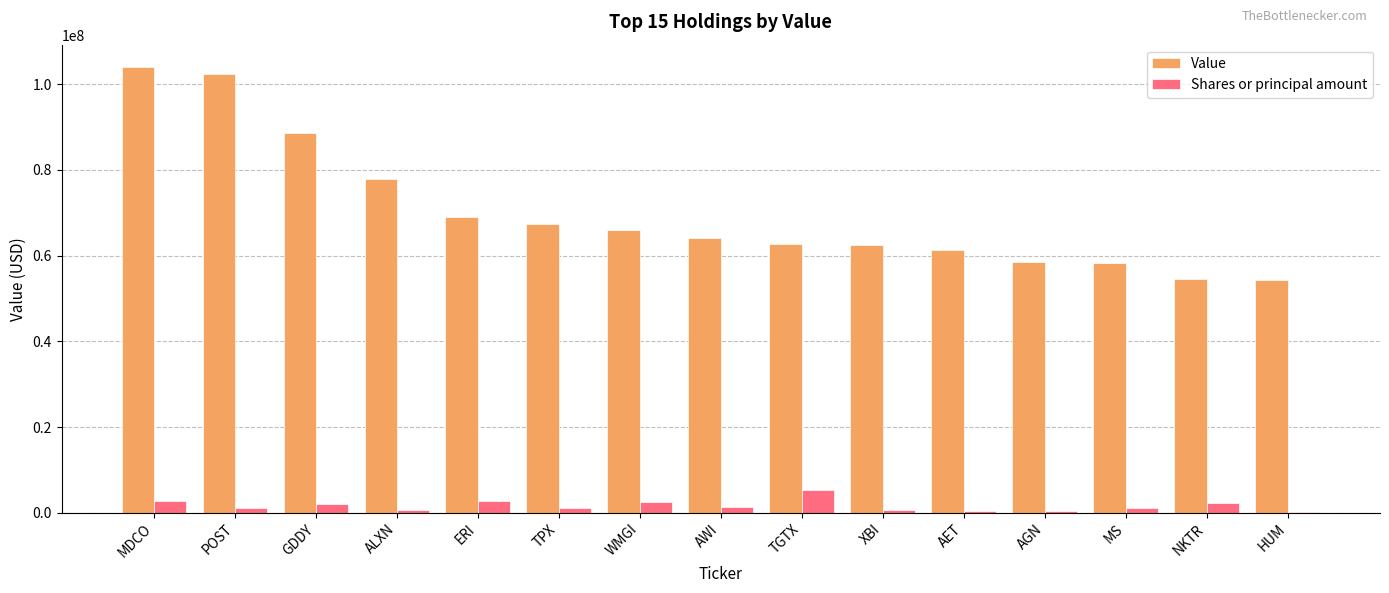

What is the sum of all Value values?

1051927000